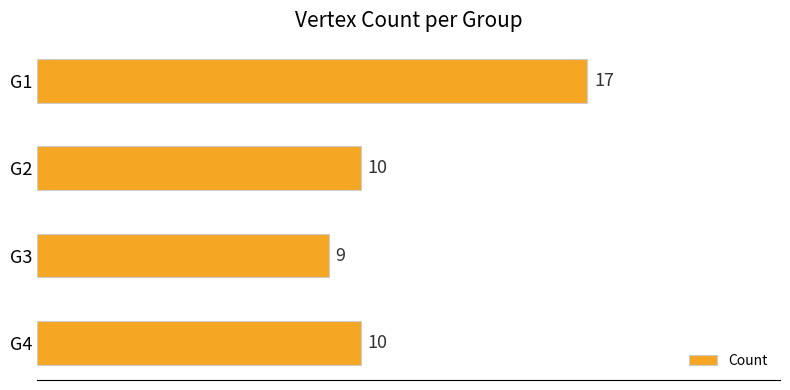

How many categories are shown in the chart?

4